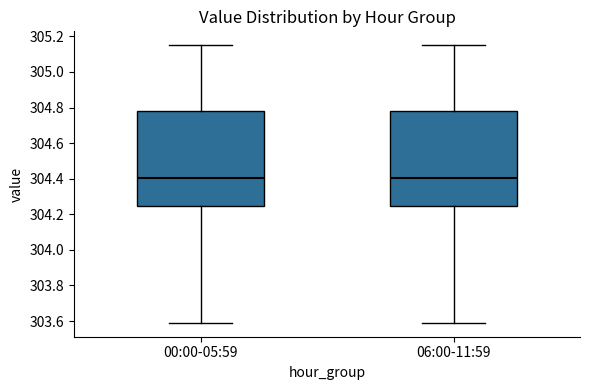

Reading left to right, transcribe this box plot: for each box, give where its median line is, the range the box spans, and where its two whiskers end, as read against the y-axis. The values are not printed on the chart, so give them approximately, as read against the axis.

00:00-05:59: median 304.40, box 304.24 to 304.78, whiskers 303.60 to 305.16
06:00-11:59: median 304.40, box 304.24 to 304.78, whiskers 303.60 to 305.16